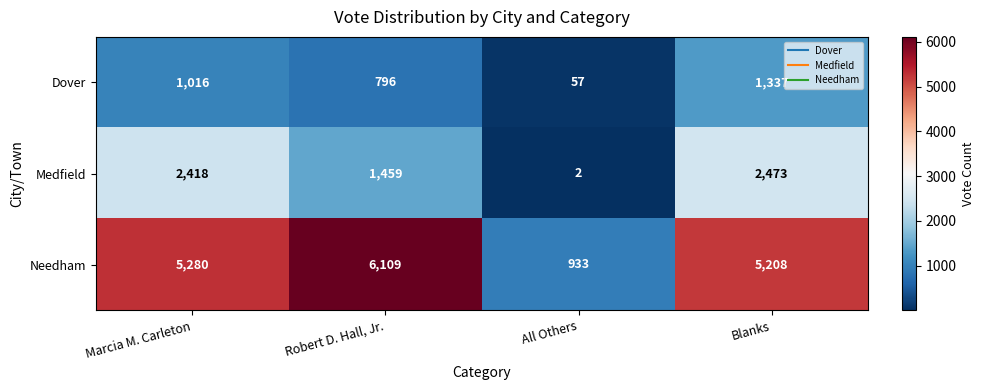

Reading left to right, list all the values displayed in this chart.

Dover: Marcia M. Carleton=1016	Robert D. Hall, Jr.=796	All Others=57	Blanks=1337
Medfield: Marcia M. Carleton=2418	Robert D. Hall, Jr.=1459	All Others=2	Blanks=2473
Needham: Marcia M. Carleton=5280	Robert D. Hall, Jr.=6109	All Others=933	Blanks=5208